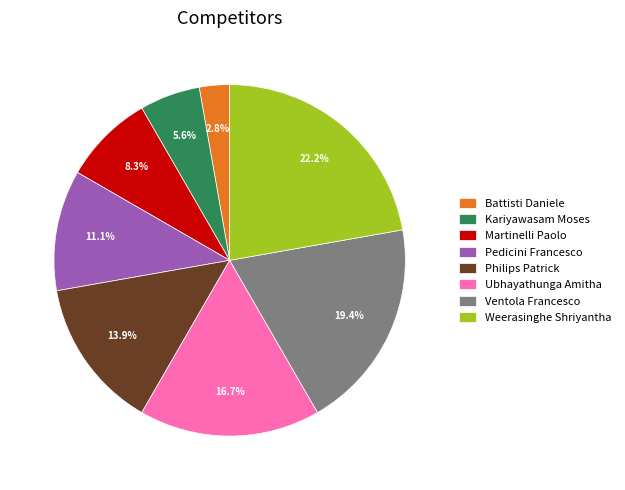

Which has a higher value, Ubhayathunga Amitha or Kariyawasam Moses?

Ubhayathunga Amitha